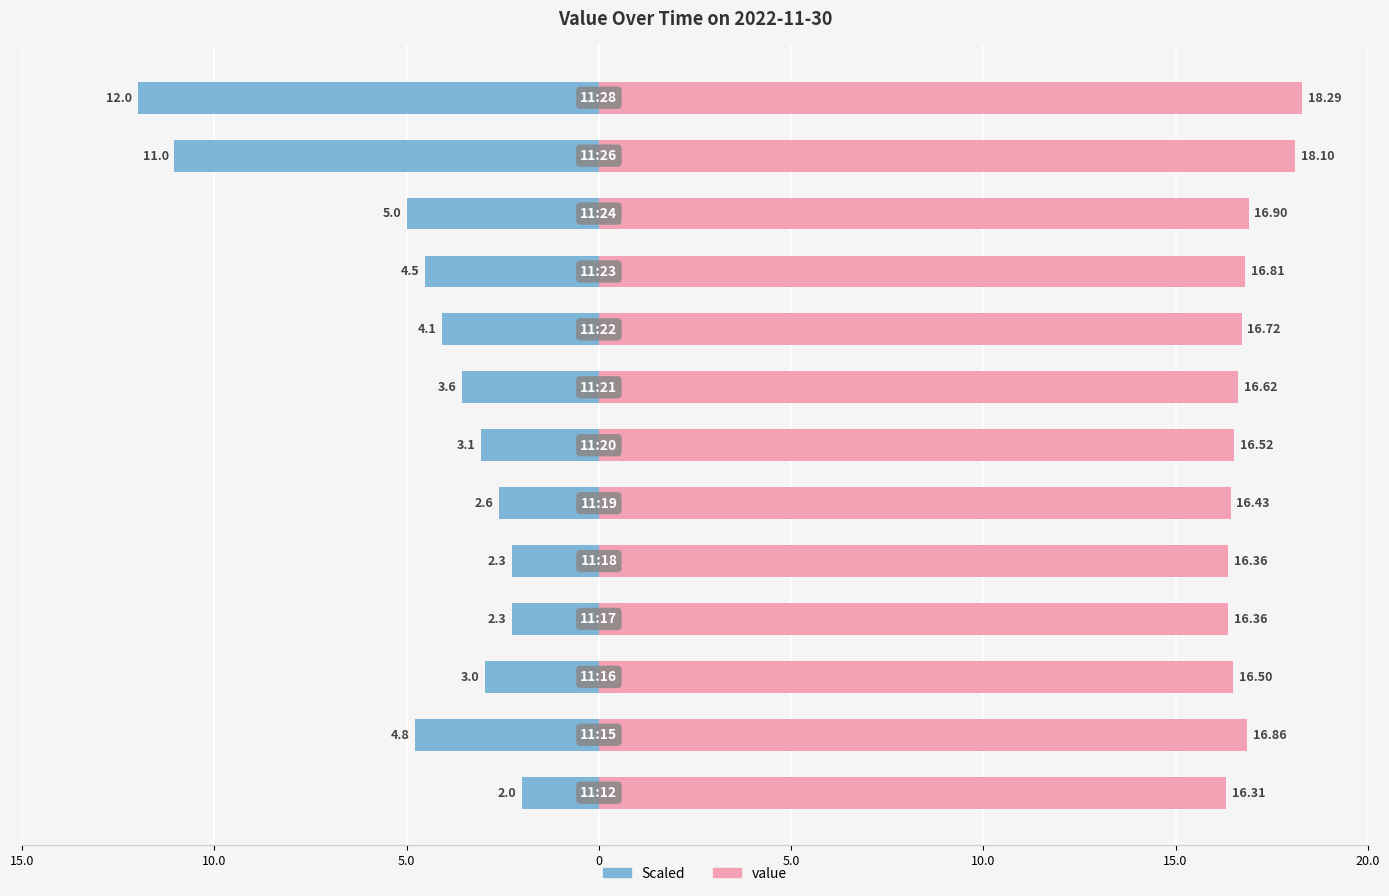

Which series changed the most between 10.0 and 9?

Left (scaled)